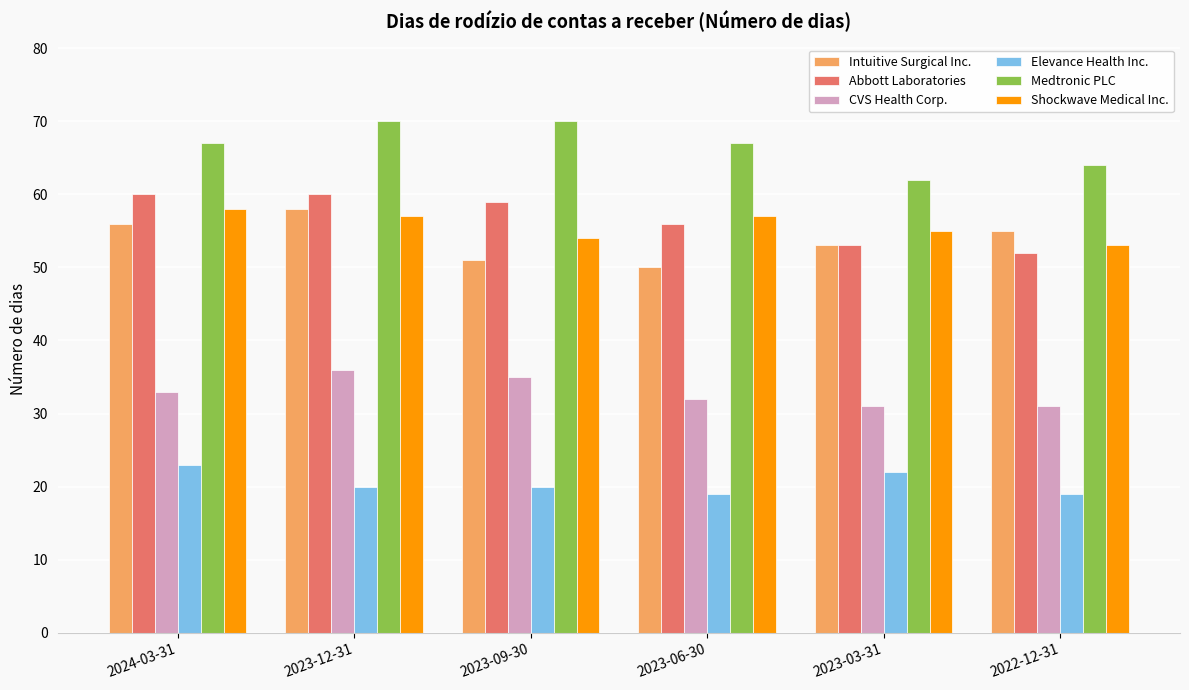

True or false: Shockwave Medical Inc. has a value of 53 at 2022-12-31.

True